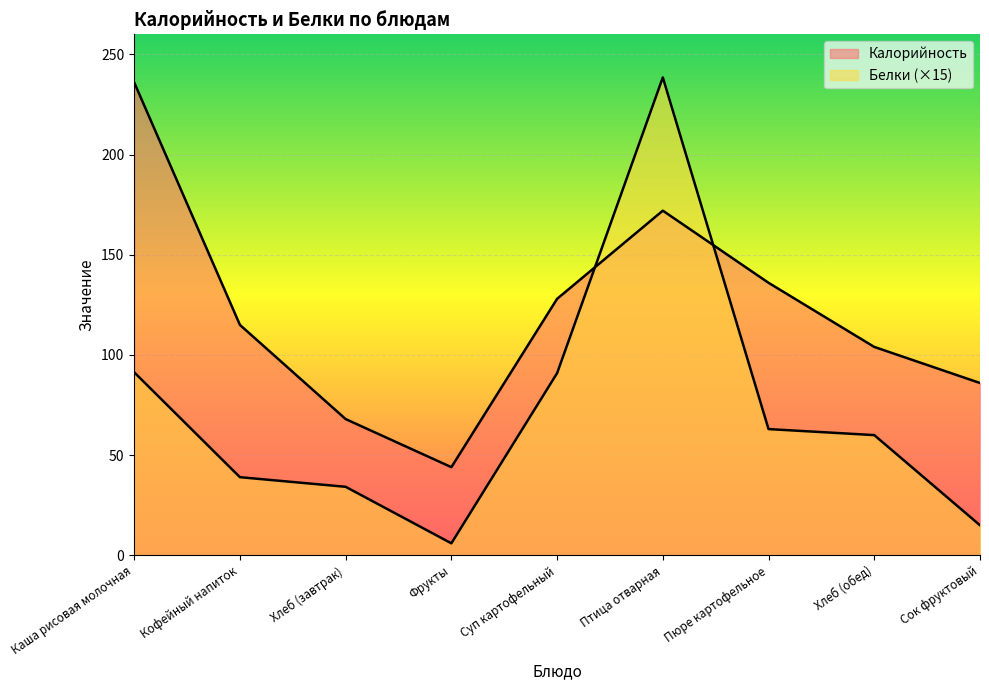

Count the number of categories in the chart.

9